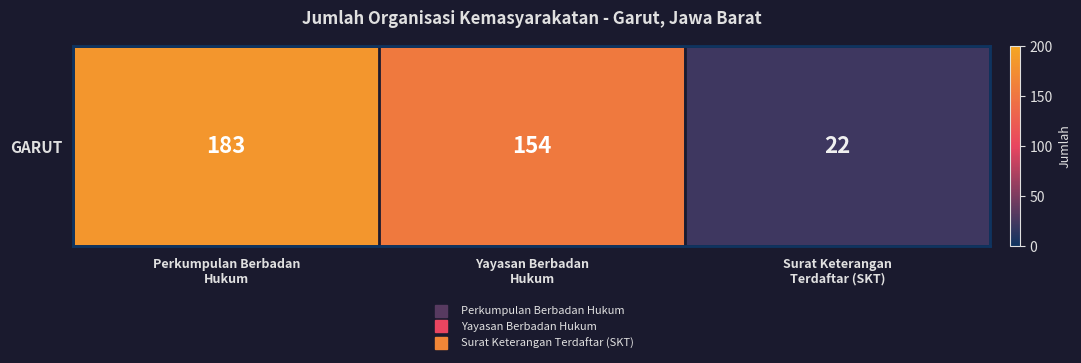

Rank the categories by value from highest to lowest.

Perkumpulan Berbadan
Hukum, Yayasan Berbadan
Hukum, Surat Keterangan
Terdaftar (SKT)